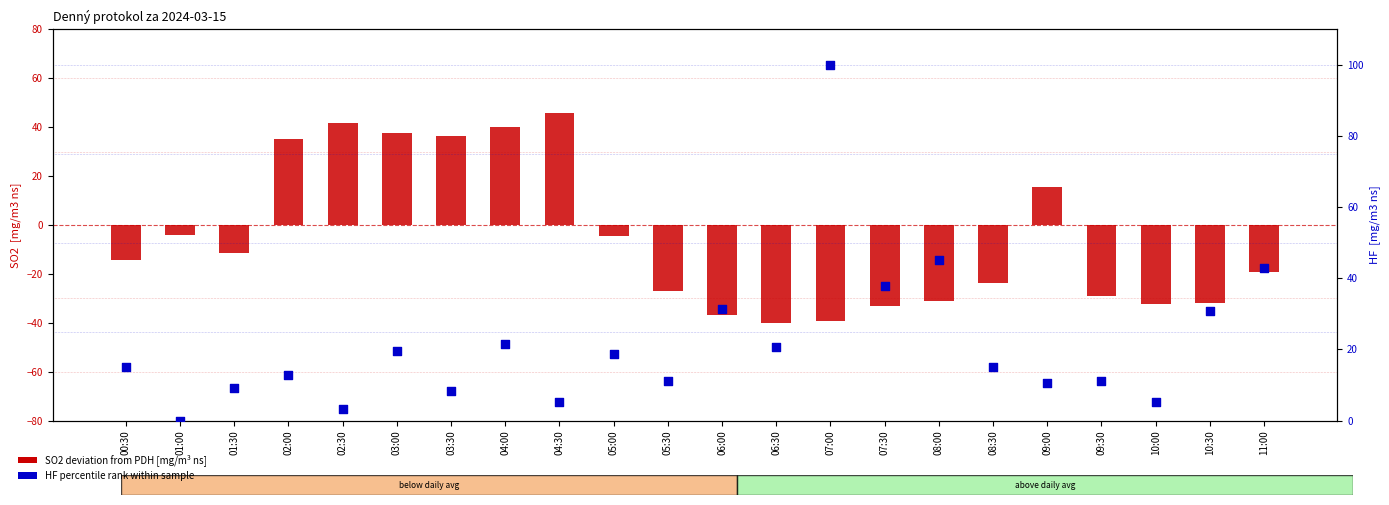

What is the total value across all series at 10:30?

-0.9